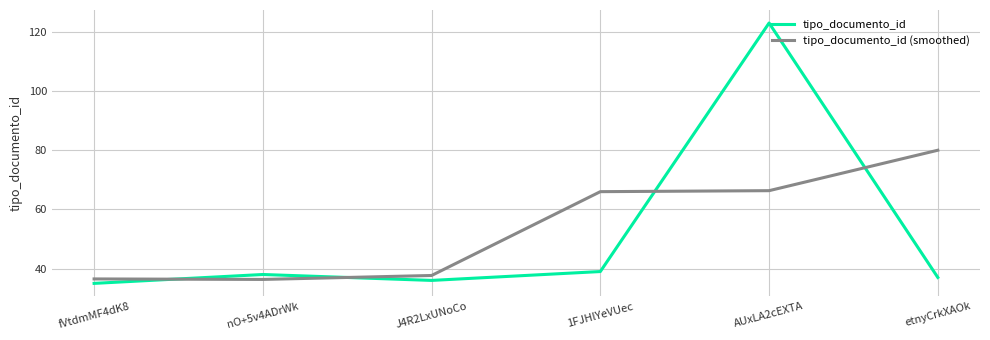

What is the difference between the second highest and minimum values in the tipo_documento_id series?

4.0